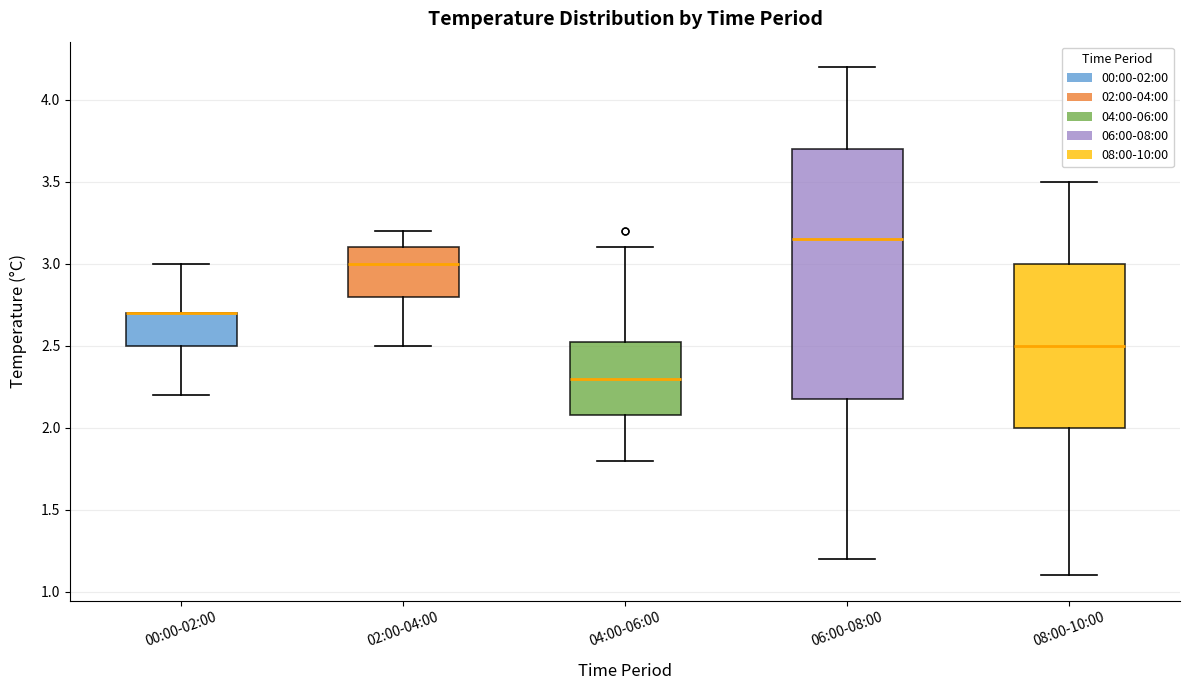

Which box is the tallest, from its lower edge to its upper edge?

06:00-08:00